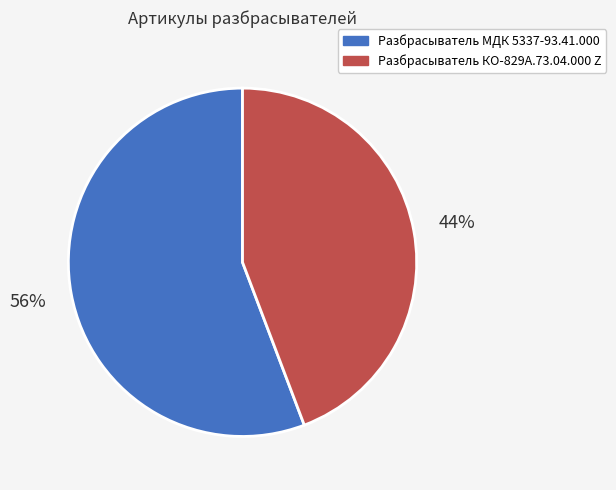

Which has a higher value, Разбрасыватель МДК 5337-93.41.000 or Разбрасыватель КО-829А.73.04.000 Z?

Разбрасыватель МДК 5337-93.41.000